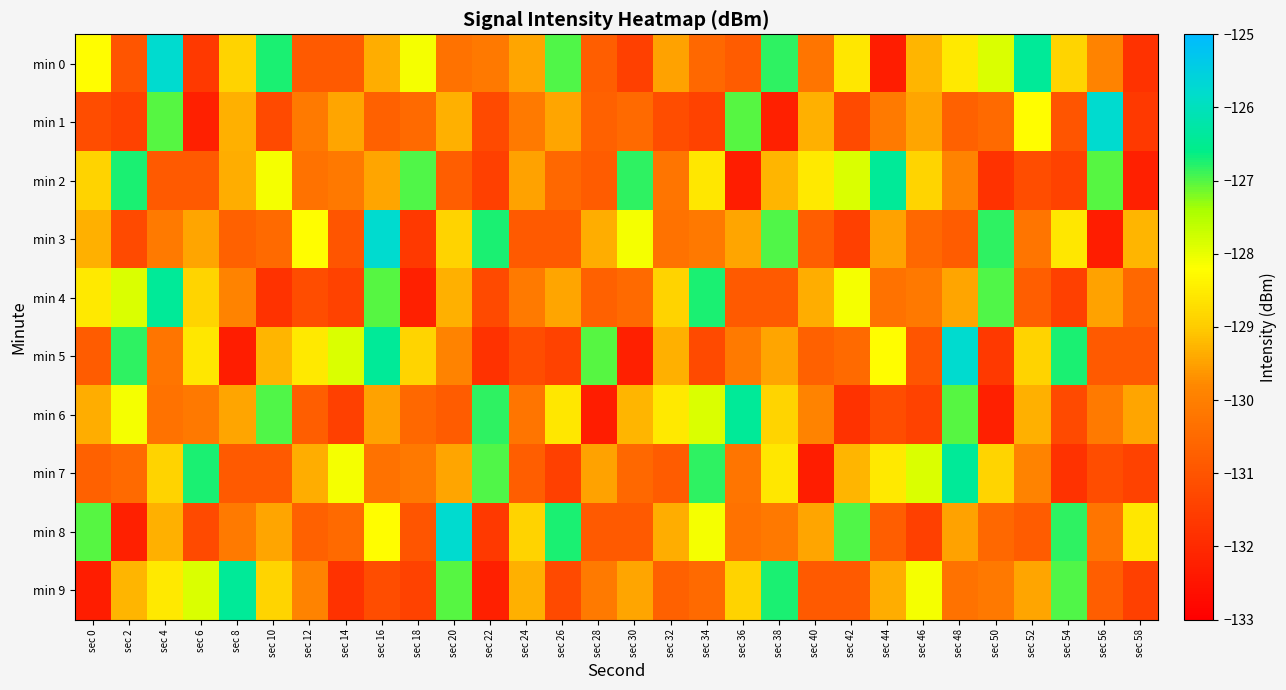

Reading left to right, what are all the values shown in this chart?

min 0: sec 0=-128.2	sec 2=-131.0	sec 4=-125.8	sec 6=-131.6	sec 8=-128.9	sec 10=-126.7	sec 12=-130.9	sec 14=-130.9	sec 16=-129.4	sec 18=-128.1	sec 20=-130.3	sec 22=-130.1	sec 24=-129.5	sec 26=-127.0	sec 28=-130.8	sec 30=-131.5	sec 32=-129.5	sec 34=-130.6	sec 36=-130.8	sec 38=-126.8	sec 40=-130.2	sec 42=-128.6	sec 44=-132.3	sec 46=-129.3	sec 48=-128.5	sec 50=-127.9	sec 52=-126.4	sec 54=-128.9	sec 56=-129.9	sec 58=-131.8
min 1: sec 0=-131.2	sec 2=-131.4	sec 4=-127.0	sec 6=-132.2	sec 8=-129.3	sec 10=-131.2	sec 12=-130.1	sec 14=-129.5	sec 16=-130.7	sec 18=-130.5	sec 20=-129.3	sec 22=-131.2	sec 24=-130.1	sec 26=-129.5	sec 28=-130.7	sec 30=-130.5	sec 32=-131.2	sec 34=-131.4	sec 36=-127.0	sec 38=-132.2	sec 40=-129.3	sec 42=-131.2	sec 44=-130.1	sec 46=-129.5	sec 48=-130.7	sec 50=-130.5	sec 52=-128.2	sec 54=-131.0	sec 56=-125.8	sec 58=-131.6
min 2: sec 0=-128.9	sec 2=-126.7	sec 4=-130.9	sec 6=-130.9	sec 8=-129.4	sec 10=-128.1	sec 12=-130.3	sec 14=-130.1	sec 16=-129.5	sec 18=-127.0	sec 20=-130.8	sec 22=-131.5	sec 24=-129.5	sec 26=-130.6	sec 28=-130.8	sec 30=-126.8	sec 32=-130.2	sec 34=-128.6	sec 36=-132.3	sec 38=-129.3	sec 40=-128.5	sec 42=-127.9	sec 44=-126.4	sec 46=-128.9	sec 48=-129.9	sec 50=-131.8	sec 52=-131.2	sec 54=-131.4	sec 56=-127.0	sec 58=-132.2
min 3: sec 0=-129.3	sec 2=-131.2	sec 4=-130.1	sec 6=-129.5	sec 8=-130.7	sec 10=-130.5	sec 12=-128.2	sec 14=-131.0	sec 16=-125.8	sec 18=-131.6	sec 20=-128.9	sec 22=-126.7	sec 24=-130.9	sec 26=-130.9	sec 28=-129.4	sec 30=-128.1	sec 32=-130.3	sec 34=-130.1	sec 36=-129.5	sec 38=-127.0	sec 40=-130.8	sec 42=-131.5	sec 44=-129.5	sec 46=-130.6	sec 48=-130.8	sec 50=-126.8	sec 52=-130.2	sec 54=-128.6	sec 56=-132.3	sec 58=-129.3
min 4: sec 0=-128.5	sec 2=-127.9	sec 4=-126.4	sec 6=-128.9	sec 8=-129.9	sec 10=-131.8	sec 12=-131.2	sec 14=-131.4	sec 16=-127.0	sec 18=-132.2	sec 20=-129.3	sec 22=-131.2	sec 24=-130.1	sec 26=-129.5	sec 28=-130.7	sec 30=-130.5	sec 32=-128.9	sec 34=-126.7	sec 36=-130.9	sec 38=-130.9	sec 40=-129.4	sec 42=-128.1	sec 44=-130.3	sec 46=-130.1	sec 48=-129.5	sec 50=-127.0	sec 52=-130.8	sec 54=-131.5	sec 56=-129.5	sec 58=-130.6
min 5: sec 0=-130.8	sec 2=-126.8	sec 4=-130.2	sec 6=-128.6	sec 8=-132.3	sec 10=-129.3	sec 12=-128.5	sec 14=-127.9	sec 16=-126.4	sec 18=-128.9	sec 20=-129.9	sec 22=-131.8	sec 24=-131.2	sec 26=-131.4	sec 28=-127.0	sec 30=-132.2	sec 32=-129.3	sec 34=-131.2	sec 36=-130.1	sec 38=-129.5	sec 40=-130.7	sec 42=-130.5	sec 44=-128.2	sec 46=-131.0	sec 48=-125.8	sec 50=-131.6	sec 52=-128.9	sec 54=-126.7	sec 56=-130.9	sec 58=-130.9
min 6: sec 0=-129.4	sec 2=-128.1	sec 4=-130.3	sec 6=-130.1	sec 8=-129.5	sec 10=-127.0	sec 12=-130.8	sec 14=-131.5	sec 16=-129.5	sec 18=-130.6	sec 20=-130.8	sec 22=-126.8	sec 24=-130.2	sec 26=-128.6	sec 28=-132.3	sec 30=-129.3	sec 32=-128.5	sec 34=-127.9	sec 36=-126.4	sec 38=-128.9	sec 40=-129.9	sec 42=-131.8	sec 44=-131.2	sec 46=-131.4	sec 48=-127.0	sec 50=-132.2	sec 52=-129.3	sec 54=-131.2	sec 56=-130.1	sec 58=-129.5
min 7: sec 0=-130.7	sec 2=-130.5	sec 4=-128.9	sec 6=-126.7	sec 8=-130.9	sec 10=-130.9	sec 12=-129.4	sec 14=-128.1	sec 16=-130.3	sec 18=-130.1	sec 20=-129.5	sec 22=-127.0	sec 24=-130.8	sec 26=-131.5	sec 28=-129.5	sec 30=-130.6	sec 32=-130.8	sec 34=-126.8	sec 36=-130.2	sec 38=-128.6	sec 40=-132.3	sec 42=-129.3	sec 44=-128.5	sec 46=-127.9	sec 48=-126.4	sec 50=-128.9	sec 52=-129.9	sec 54=-131.8	sec 56=-131.2	sec 58=-131.4
min 8: sec 0=-127.0	sec 2=-132.2	sec 4=-129.3	sec 6=-131.2	sec 8=-130.1	sec 10=-129.5	sec 12=-130.7	sec 14=-130.5	sec 16=-128.2	sec 18=-131.0	sec 20=-125.8	sec 22=-131.6	sec 24=-128.9	sec 26=-126.7	sec 28=-130.9	sec 30=-130.9	sec 32=-129.4	sec 34=-128.1	sec 36=-130.3	sec 38=-130.1	sec 40=-129.5	sec 42=-127.0	sec 44=-130.8	sec 46=-131.5	sec 48=-129.5	sec 50=-130.6	sec 52=-130.8	sec 54=-126.8	sec 56=-130.2	sec 58=-128.6
min 9: sec 0=-132.3	sec 2=-129.3	sec 4=-128.5	sec 6=-127.9	sec 8=-126.4	sec 10=-128.9	sec 12=-129.9	sec 14=-131.8	sec 16=-131.2	sec 18=-131.4	sec 20=-127.0	sec 22=-132.2	sec 24=-129.3	sec 26=-131.2	sec 28=-130.1	sec 30=-129.5	sec 32=-130.7	sec 34=-130.5	sec 36=-128.9	sec 38=-126.7	sec 40=-130.9	sec 42=-130.9	sec 44=-129.4	sec 46=-128.1	sec 48=-130.3	sec 50=-130.1	sec 52=-129.5	sec 54=-127.0	sec 56=-130.8	sec 58=-131.5